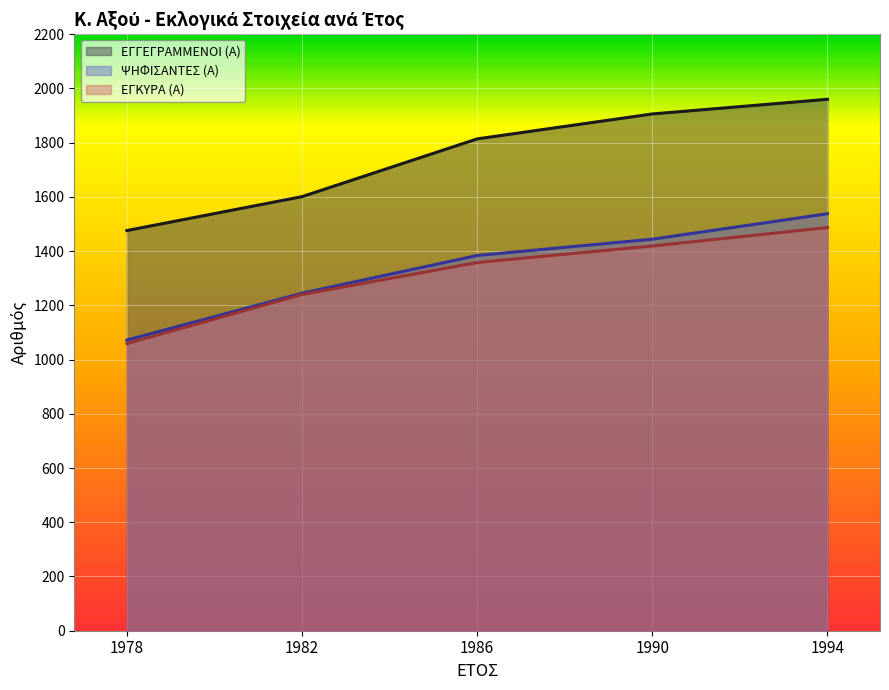

What is the difference between the maximum and minimum values in the ΨΗΦΙΣΑΝΤΕΣ (Α) series?

466